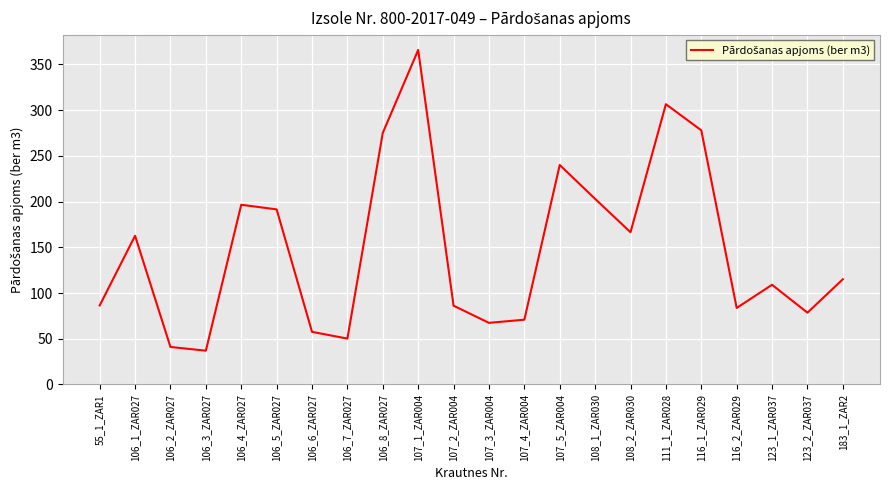

Where is the data nearest to the value 201?

108_1_ZAR030